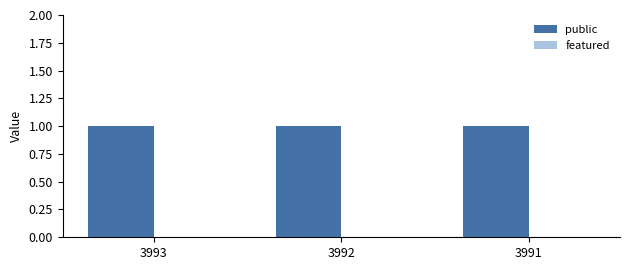

What is the value of the public bar at the 1st from the left?

1